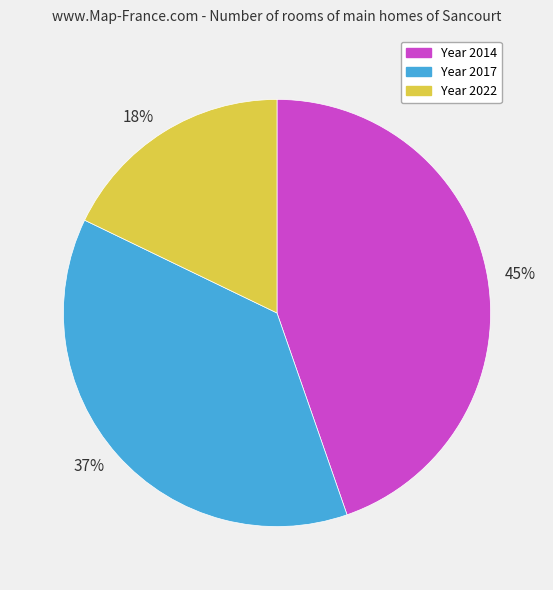

Count the number of slices in the pie.

3